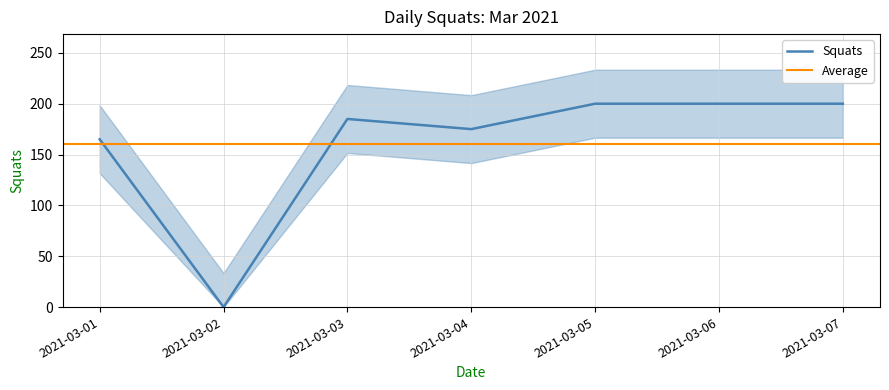

What is the sum of all values?

1125